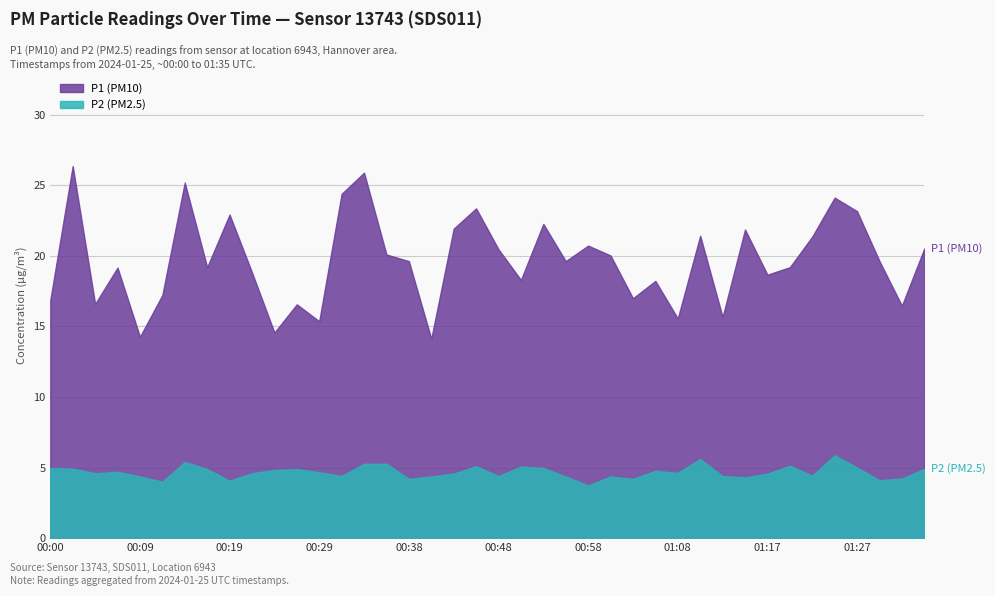

What is the minimum value for P1?

14.1